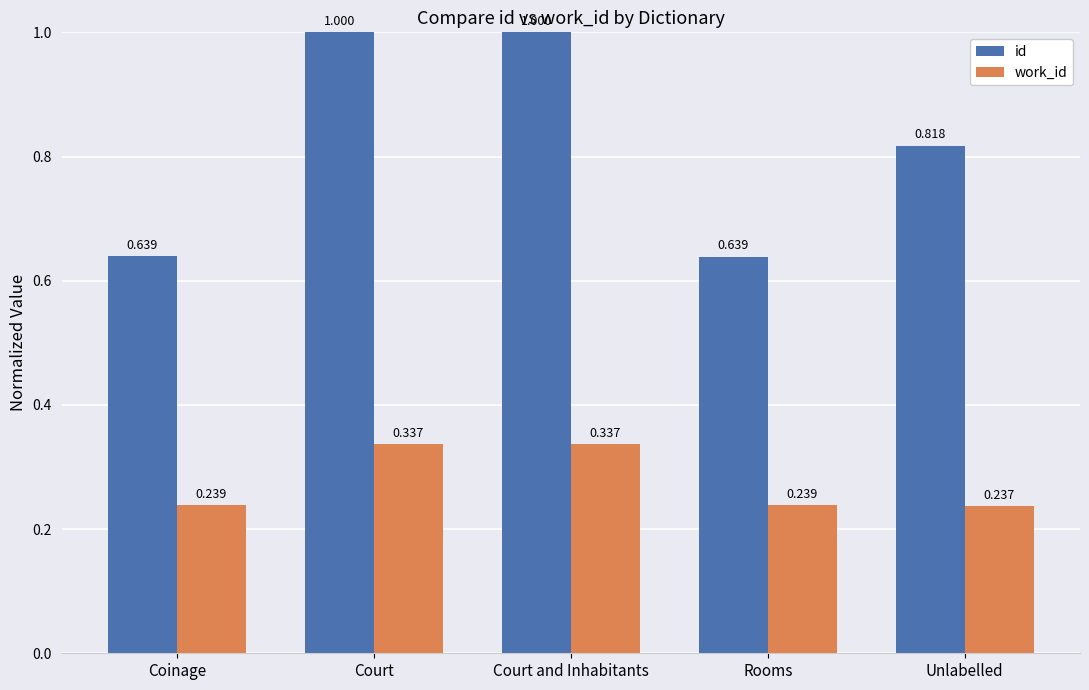

Which series has the largest range (max minus min)?

id